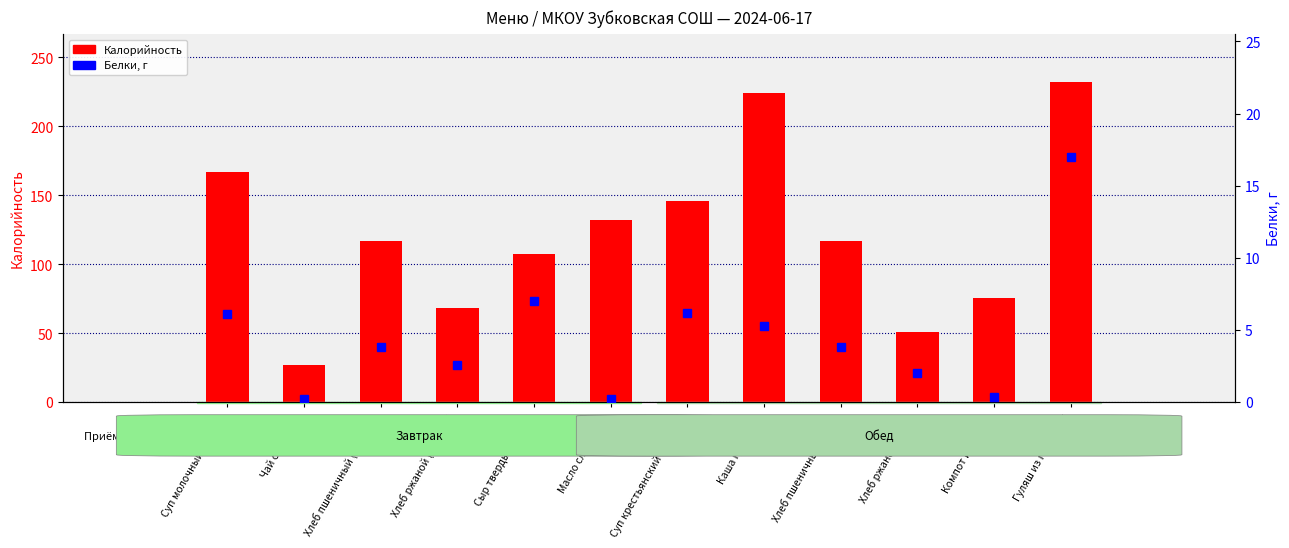

List the series in order of their overall mean, highest first.

Калорийность, Белки